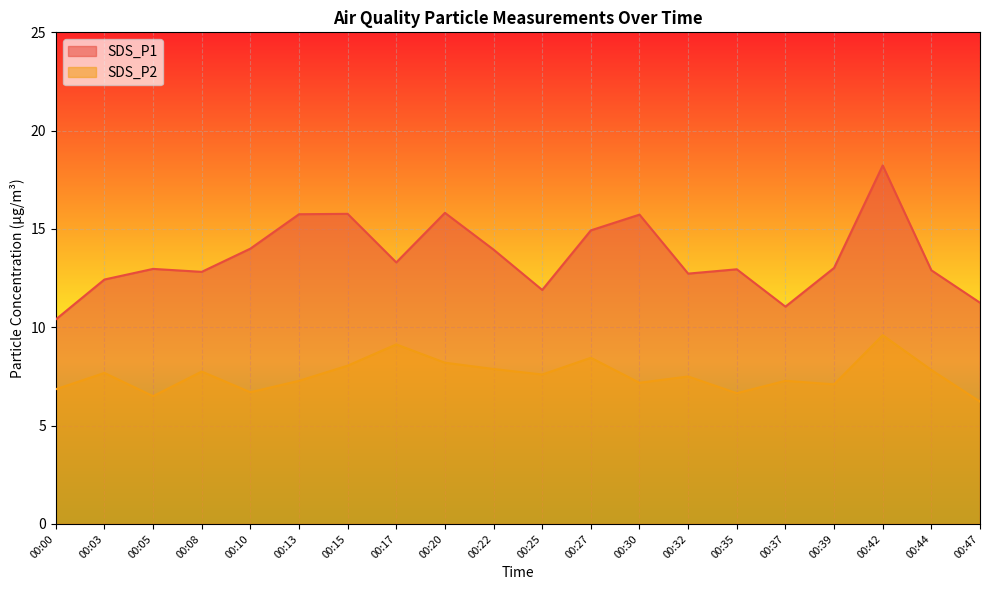

What are all the series names shown in the legend?

SDS_P1, SDS_P2